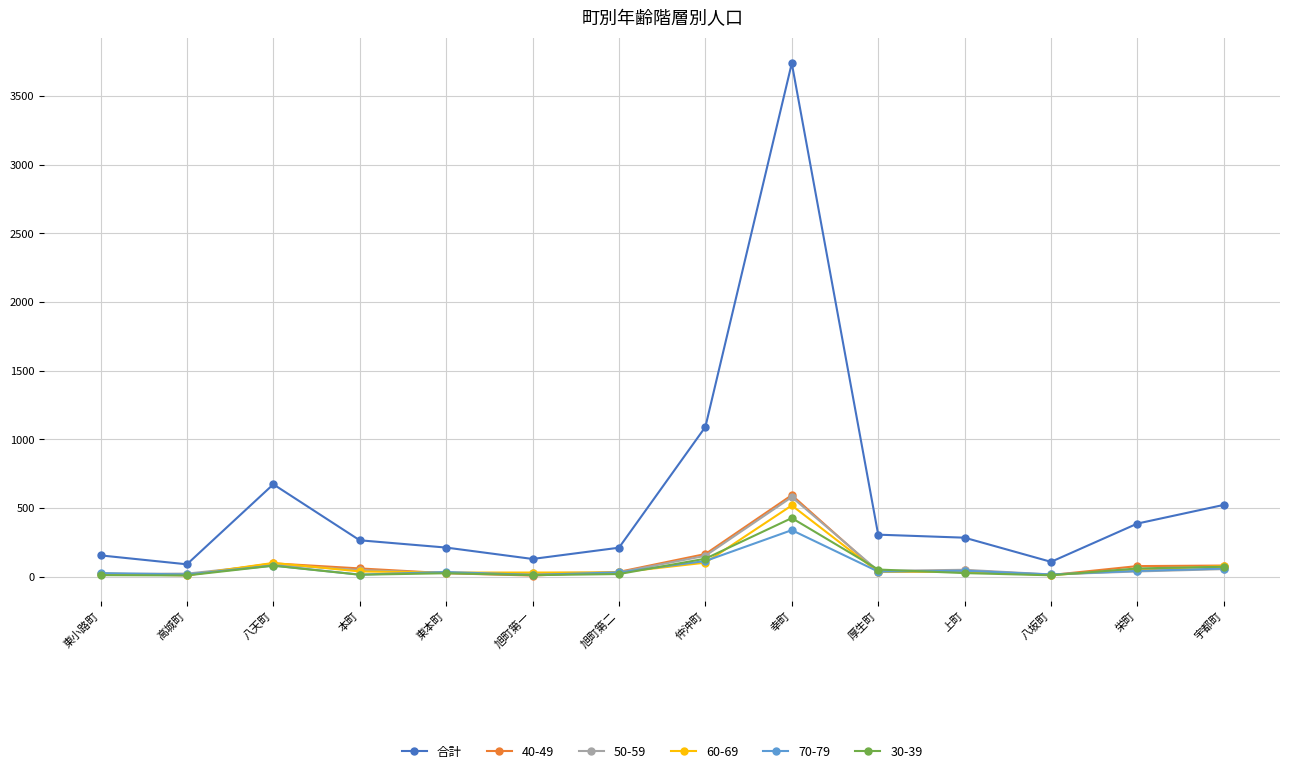

The 40-49 series shows 593 at 幸町. True or false?

True